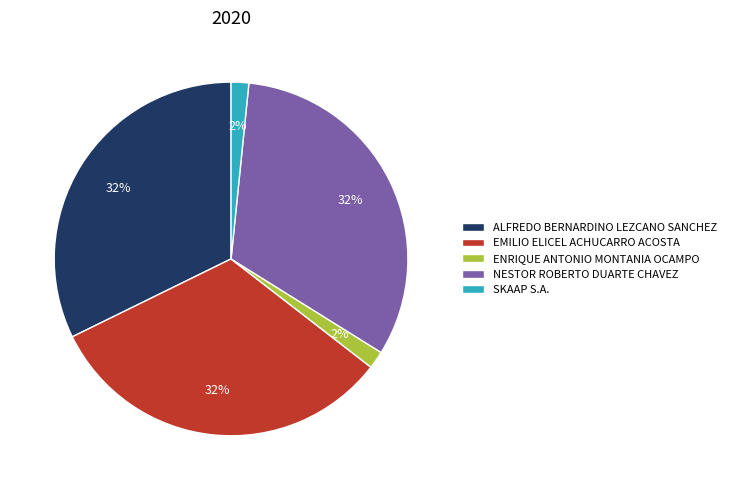

To the nearest percent, what is the average slice percentage?

20%